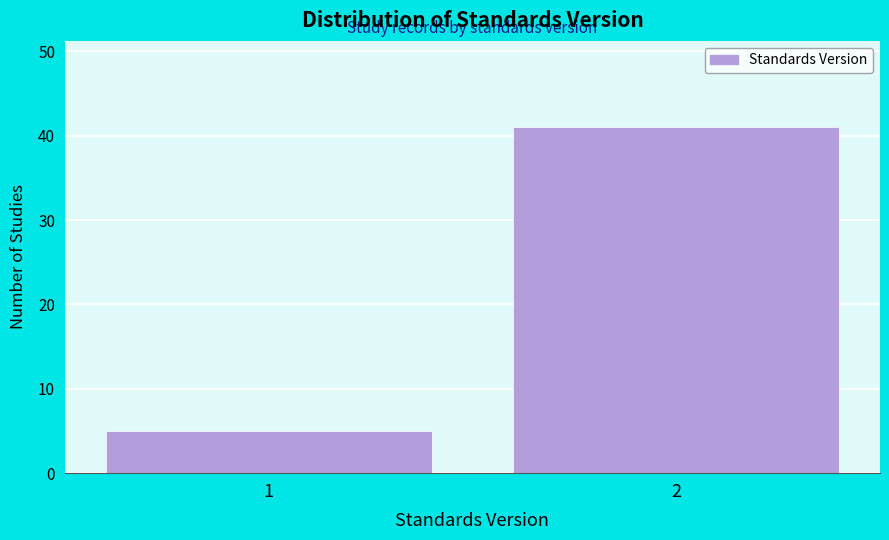

Reading right to left, extract all data points from this chart.

2=41	1=5